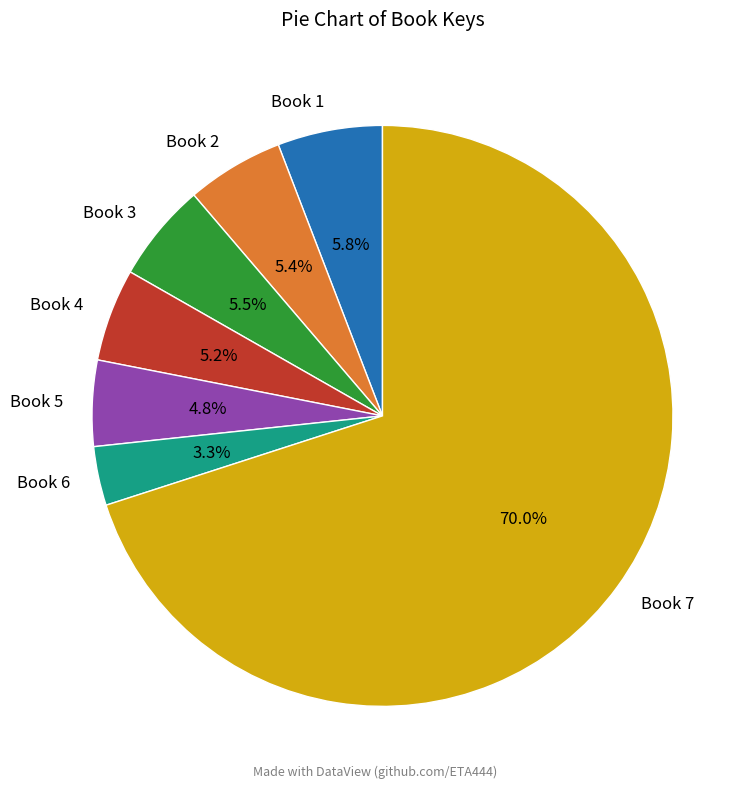

Approximately how many times larger is the value at Book 3 compared to Book 1?

0.9